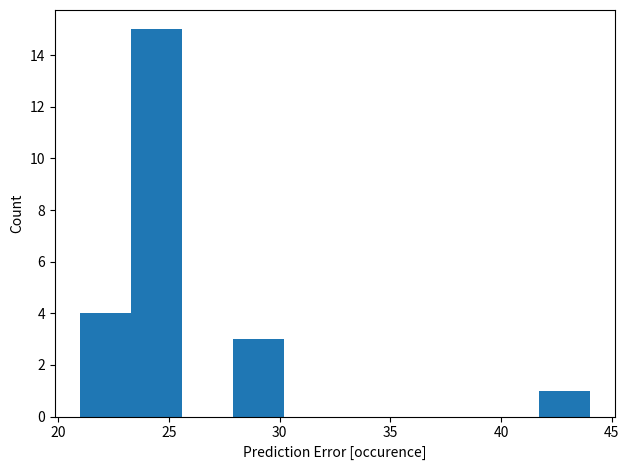

Reading left to right, transcribe this chart: for each bar, give the range it covers on the x-axis and its height. Neither the bar edges nor the heights are printed on the chart, so give them approximately, as read against the axes.

21.0 to 23.3: 4
23.3 to 25.6: 15
25.6 to 27.9: 0
27.9 to 30.2: 3
30.2 to 32.5: 0
32.5 to 34.8: 0
34.8 to 37.1: 0
37.1 to 39.4: 0
39.4 to 41.7: 0
41.7 to 44.0: 1